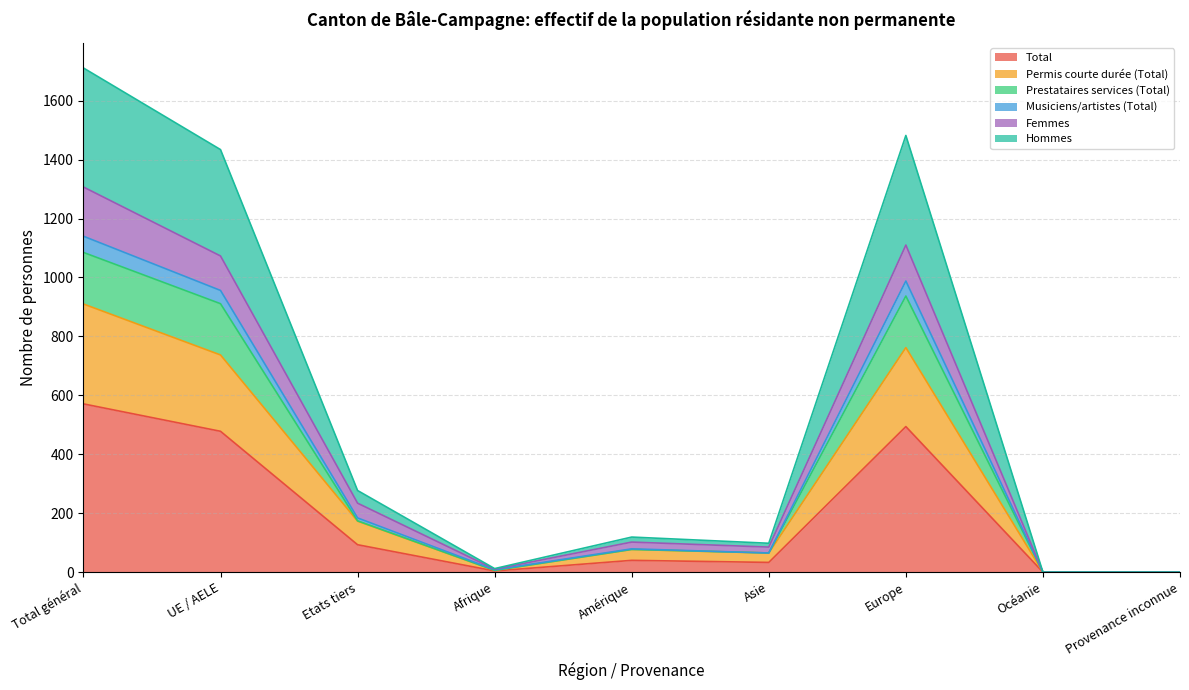

What is the approximate value of Femmes at Asie?

85